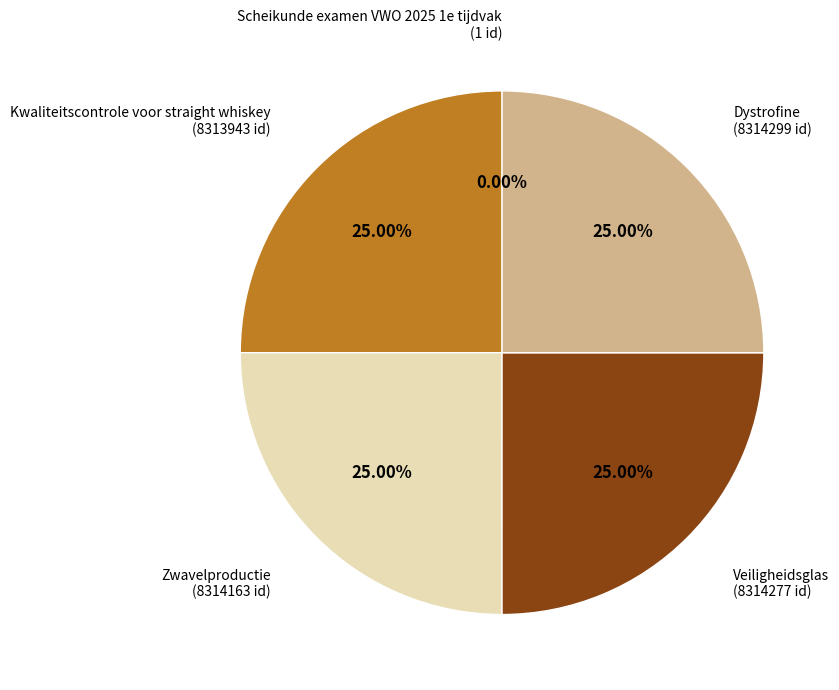

To the nearest percent, what percentage of the pie is Veiligheidsglas?

25%